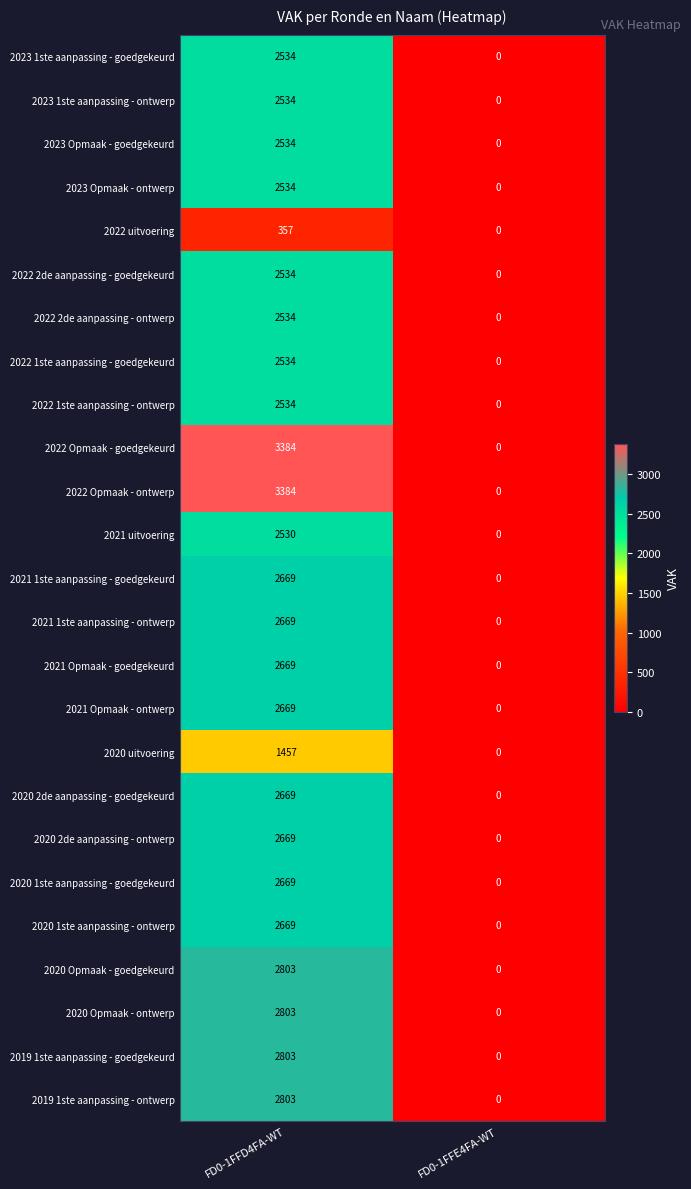

The value of 2023 1ste aanpassing - ontwerp at FD0-1FFE4FA-WT is 0. True or false?

True